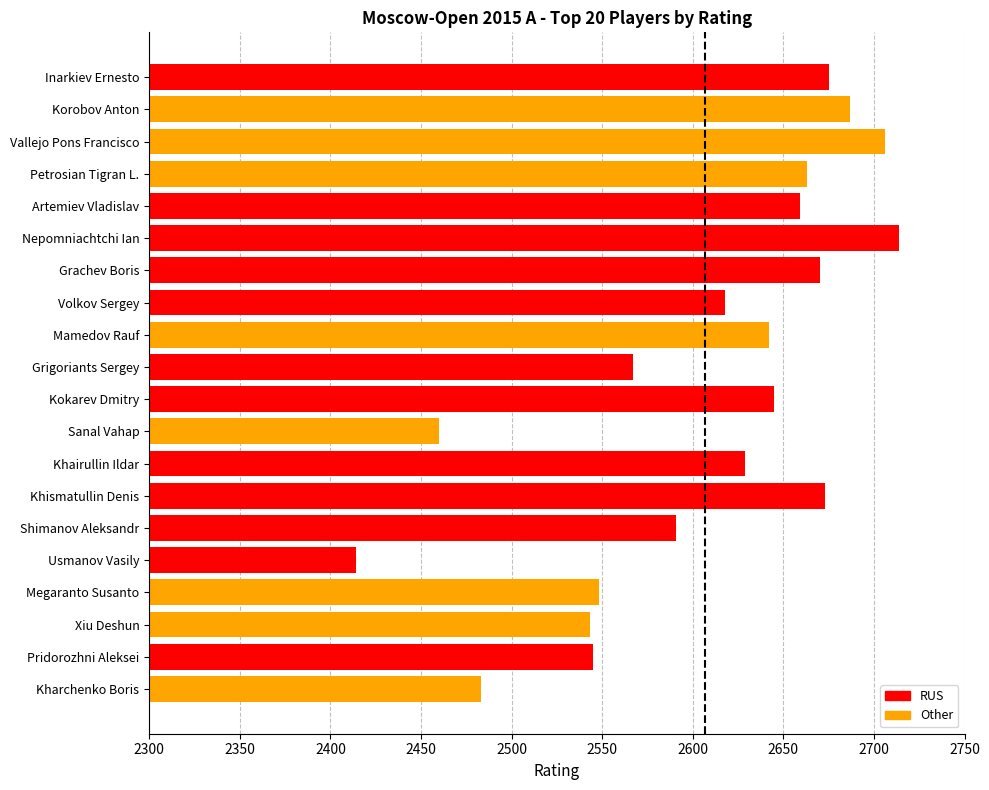

Read the value at Grachev Boris.

2670